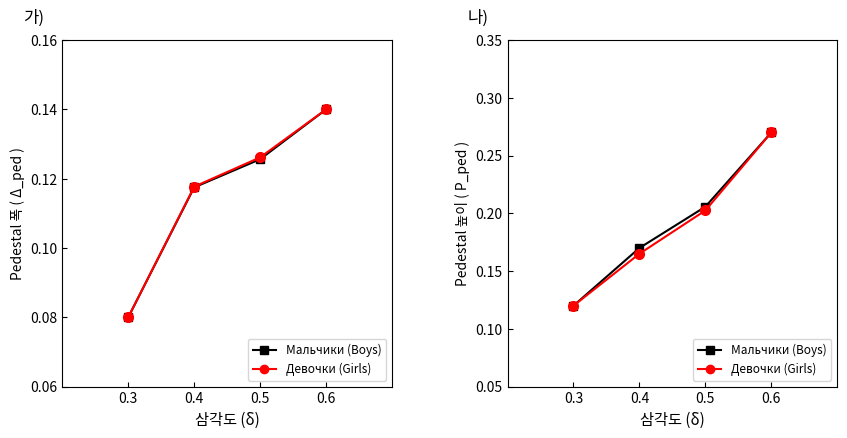

How many Girls Sit-ups values are between 0 and 1?

4